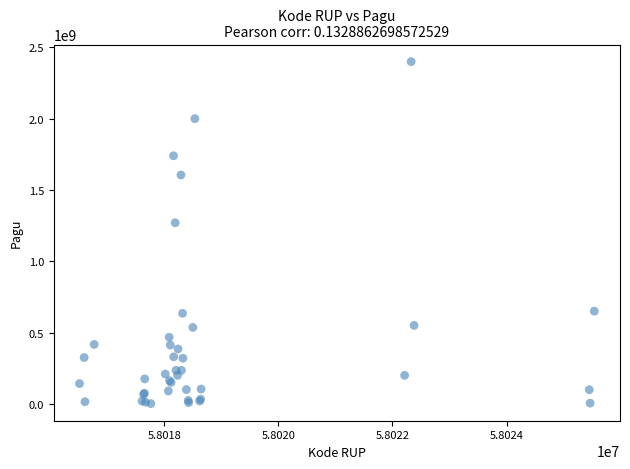

What Y value in the scatter plot is closest to 1200850000?

1270000000